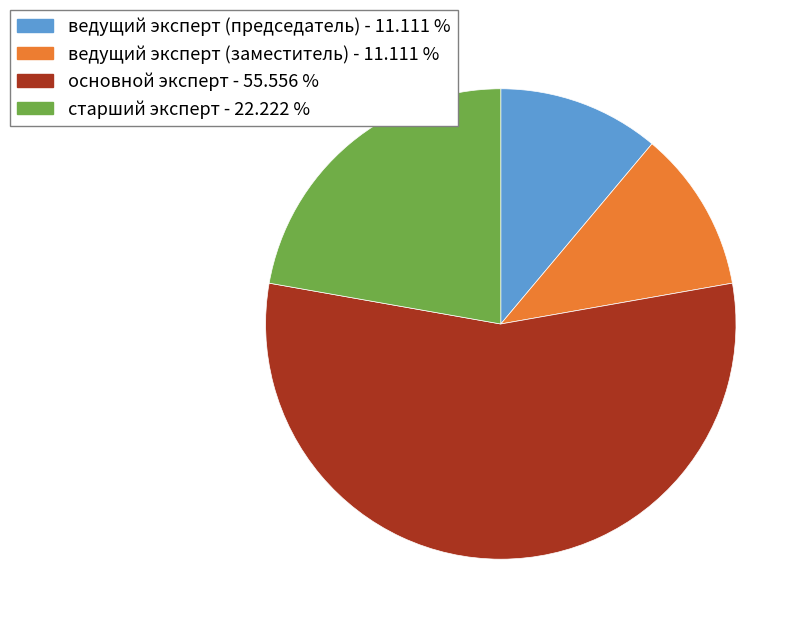

Count the number of slices in the pie.

4